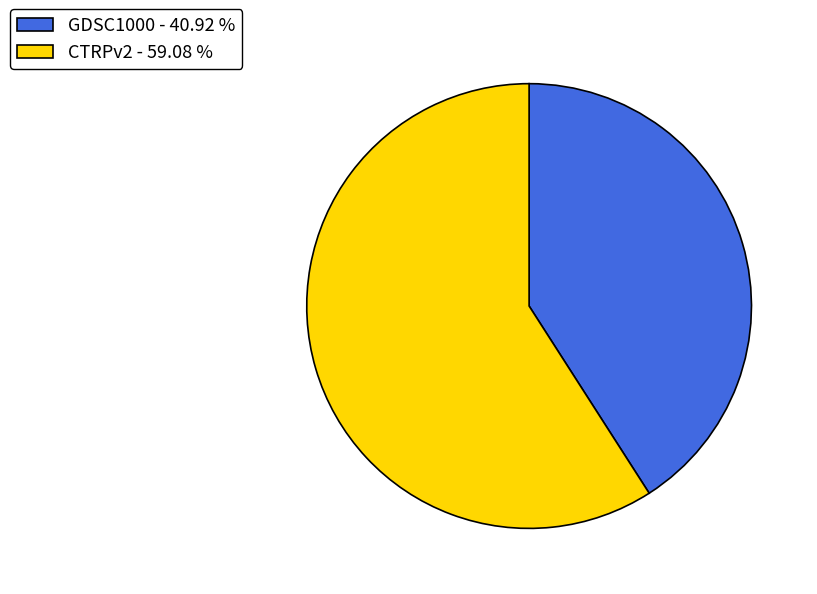

Which category has the smallest portion of the pie?

GDSC1000